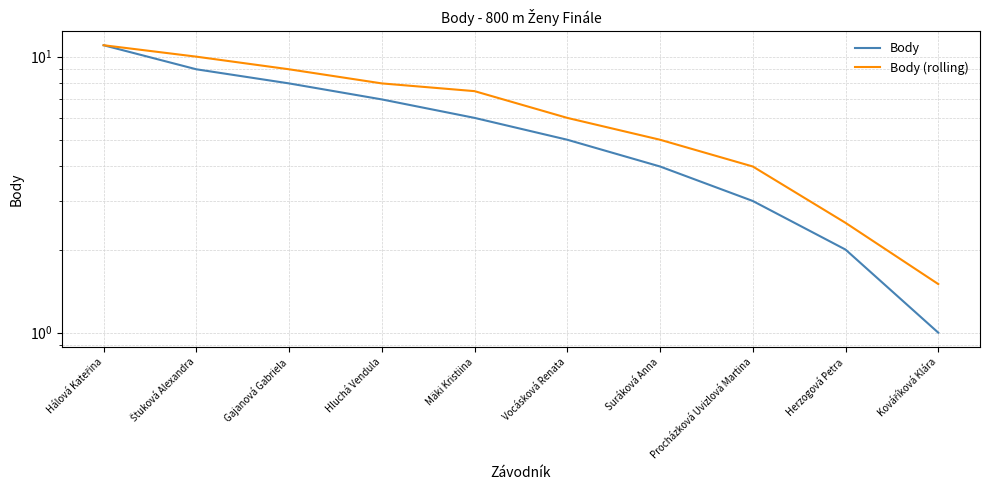

Count the number of categories in the chart.

10